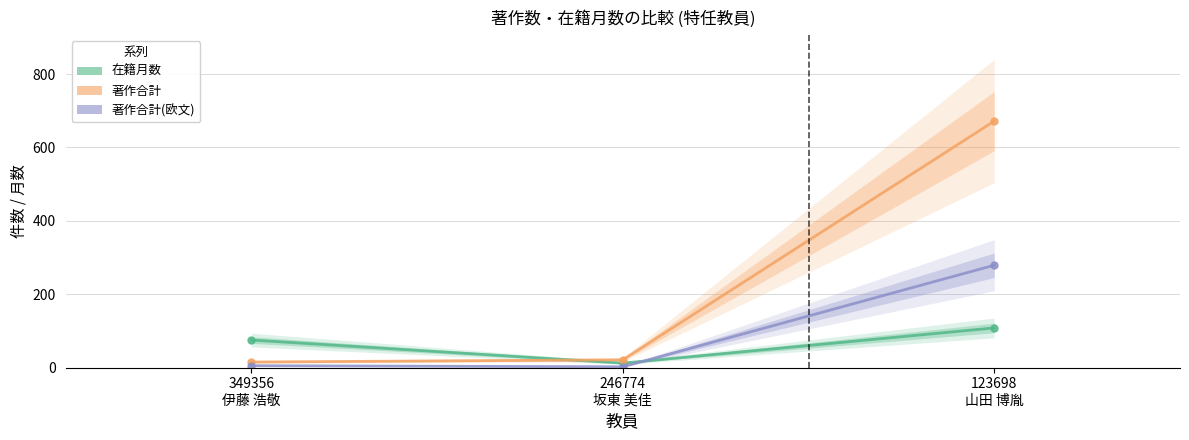

At which label does 在籍月数 reach its minimum?

246774
坂東 美佳